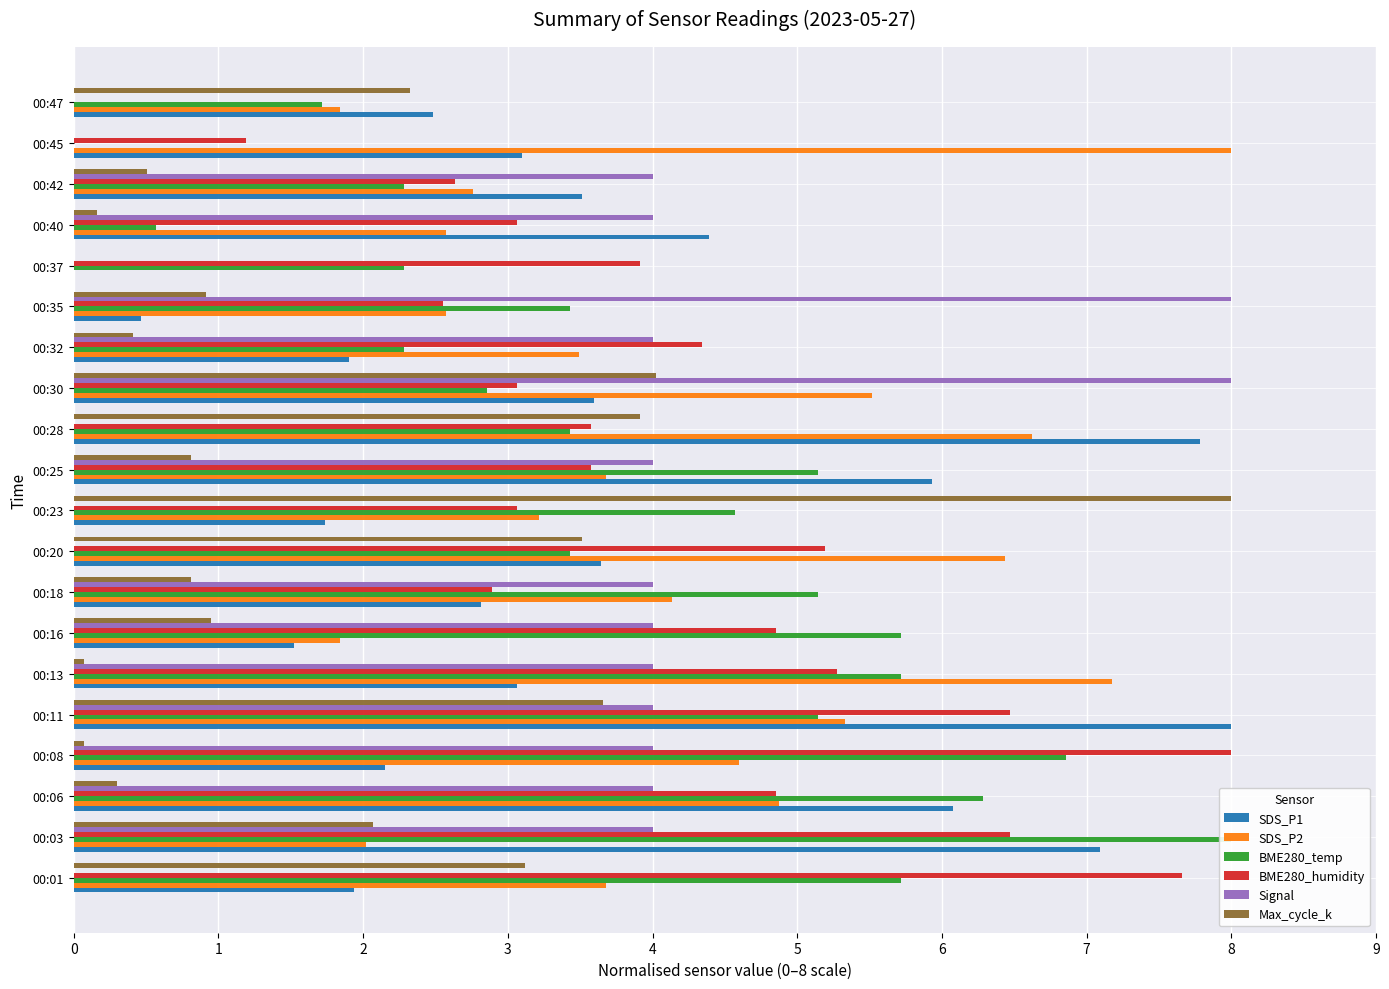

List the labels in order of BME280_temp value, largest first.

1, 3, 2, 0, 5, 6, 4, 7, 10, 9, 8, 11, 14, 12, 13, 15, 17, 19, 16, 18